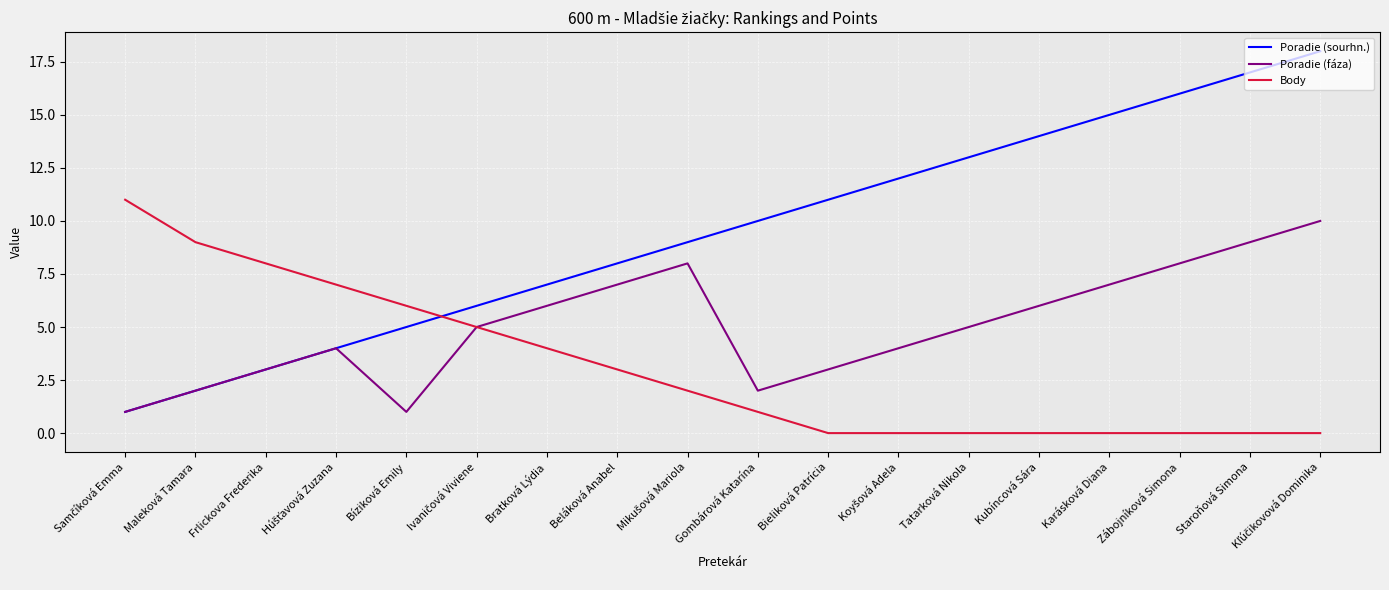

True or false: Body has a value of 1 at Gombárová Katarína.

True